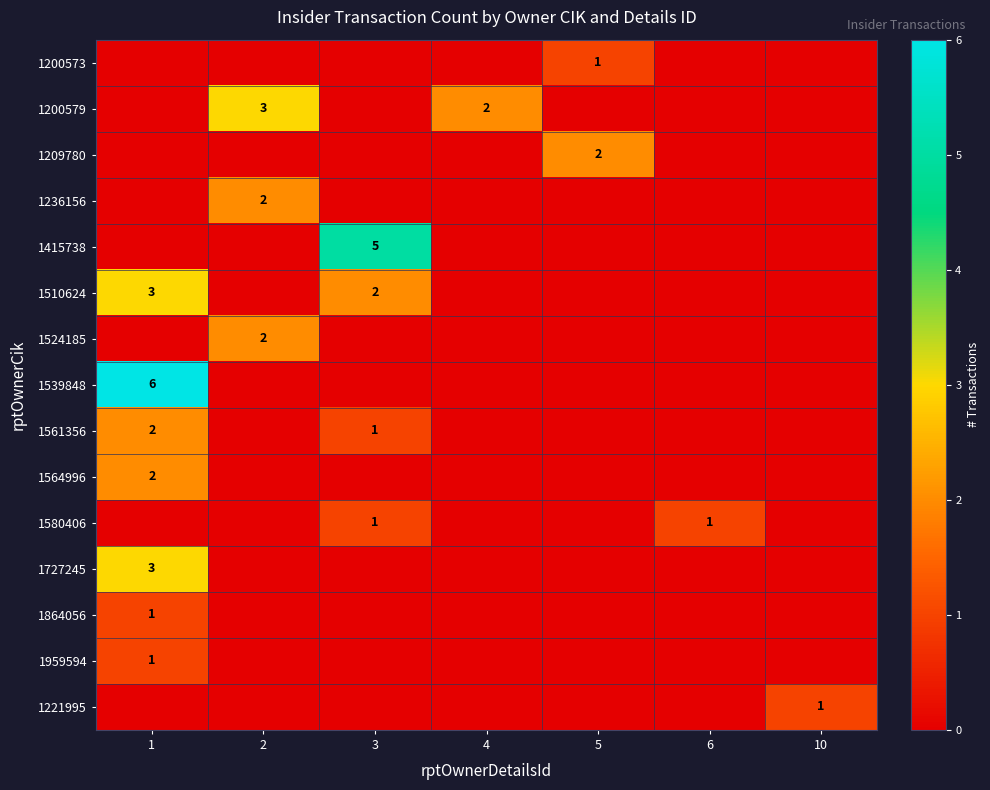

The value of 1564996 at 5 is 0. True or false?

True